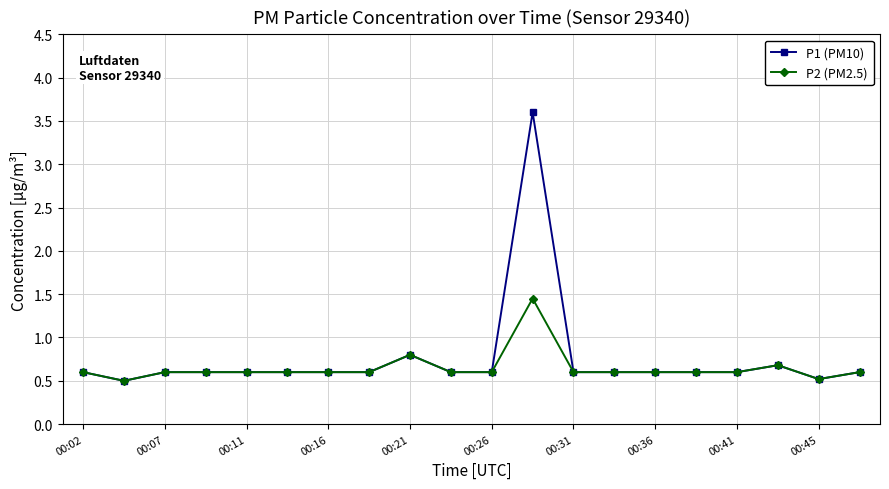

Which series has the largest range (max minus min)?

P1 (PM10)